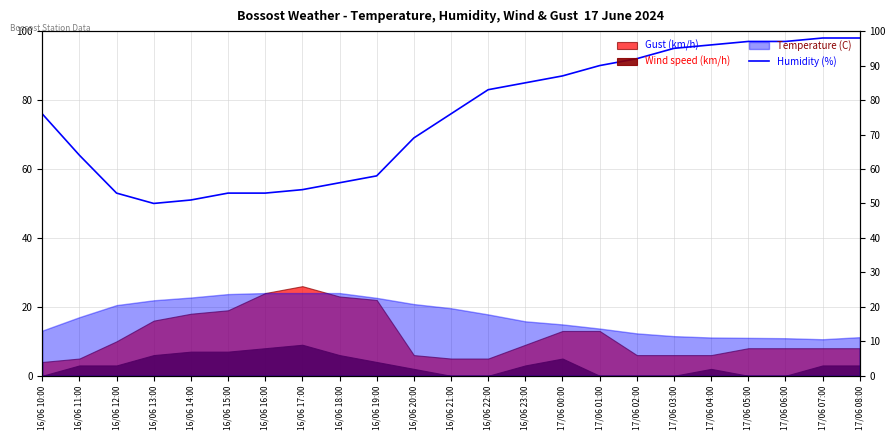

What value does the data have at 17/06 06:00?

97